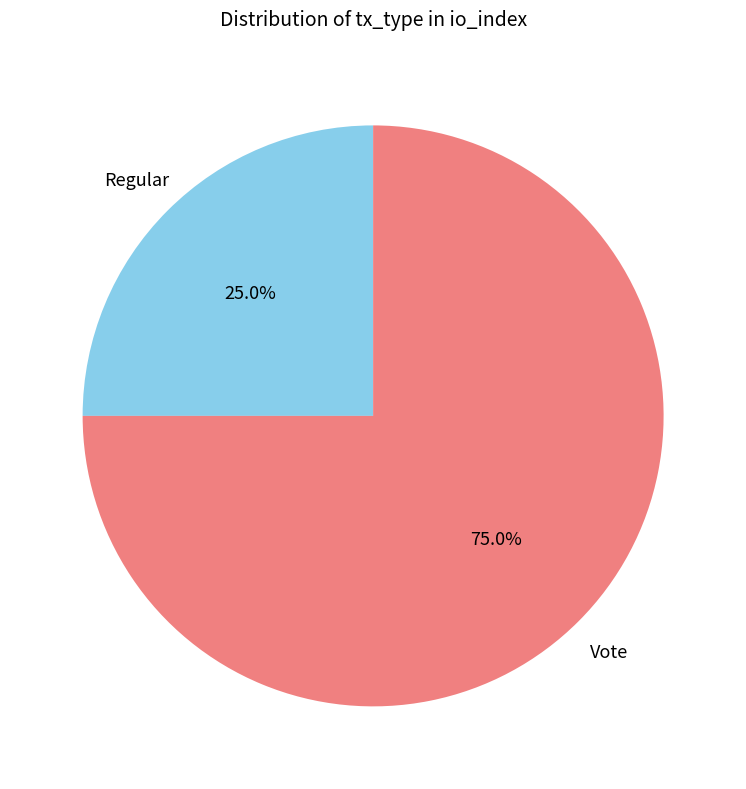

Is there a majority slice in this chart?

Yes